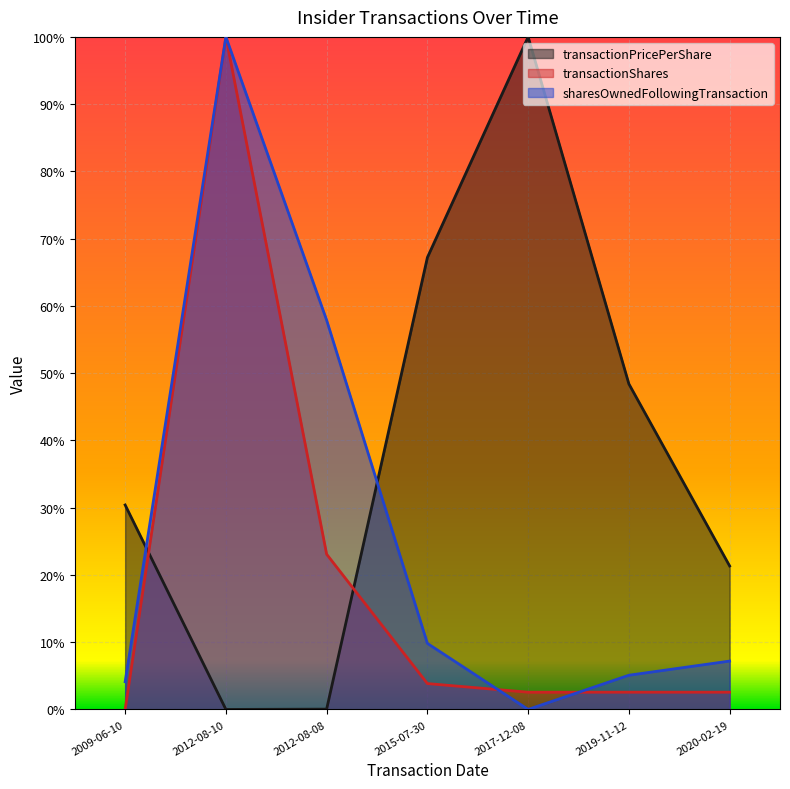

Reading left to right, what are all the values shown in this chart?

transactionPricePerShare: 2009-06-10=0.3	2012-08-10=0.0	2012-08-08=0.0	2015-07-30=0.7	2017-12-08=1.0	2019-11-12=0.5	2020-02-19=0.2
transactionShares: 2009-06-10=0.0	2012-08-10=1.0	2012-08-08=0.2	2015-07-30=0.0	2017-12-08=0.0	2019-11-12=0.0	2020-02-19=0.0
sharesOwnedFollowingTransaction: 2009-06-10=0.0	2012-08-10=1.0	2012-08-08=0.6	2015-07-30=0.1	2017-12-08=0.0	2019-11-12=0.1	2020-02-19=0.1